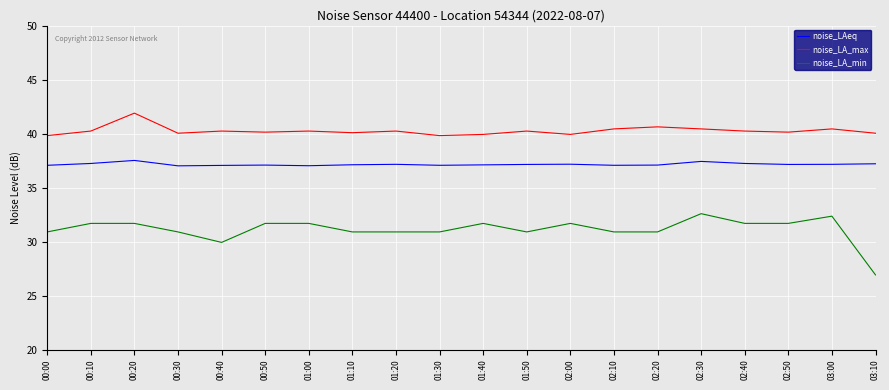

Which series has the largest total across all categories?

noise_LA_max